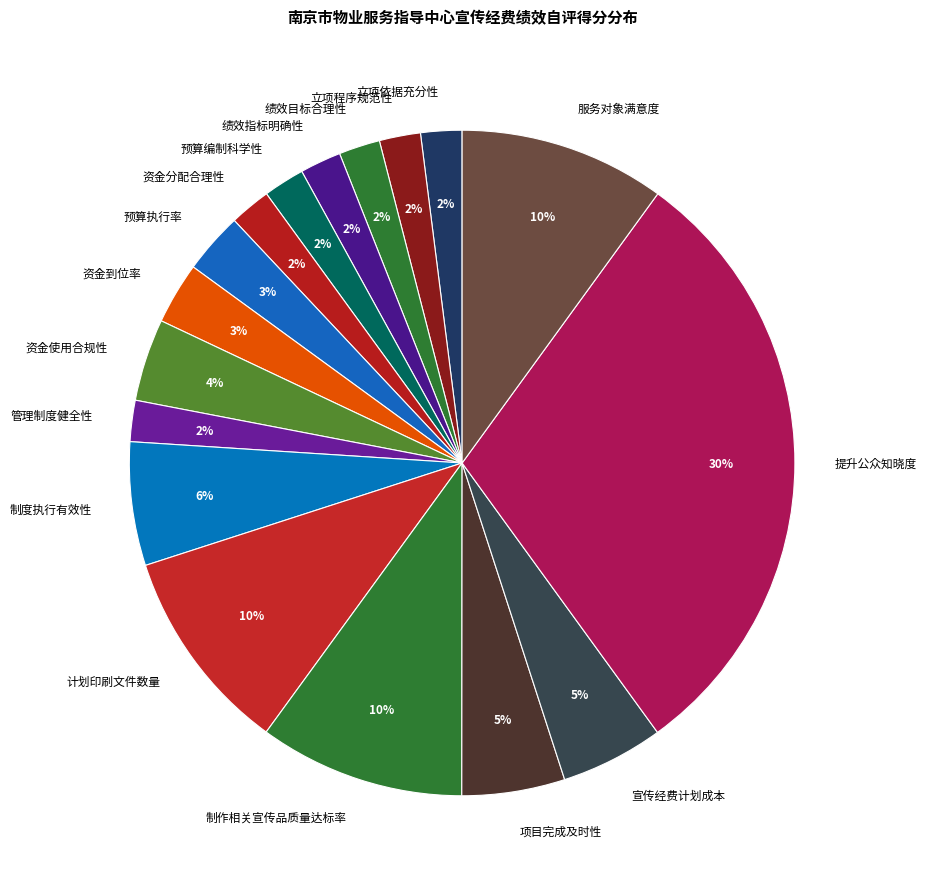

How many slices are in this pie chart?

17